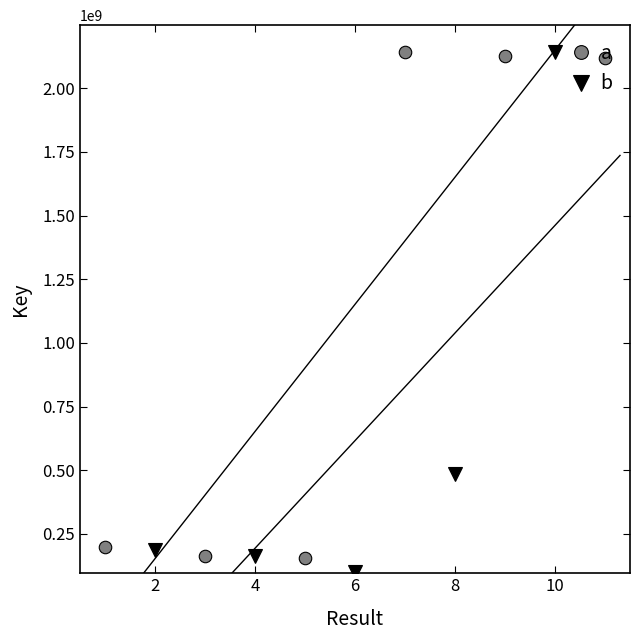

List the labels in order of value, smallest first.

6, 5, 3, 4, 2, 1, 8, 11, 9, 7, 10